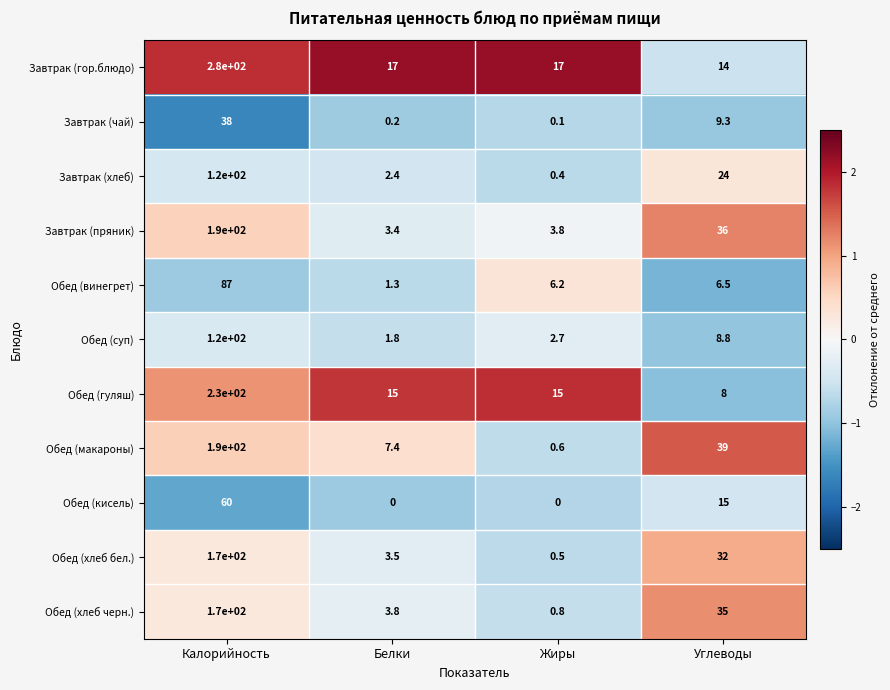

Is it true that Обед (кисель) equals 101.4 at Калорийность?

False